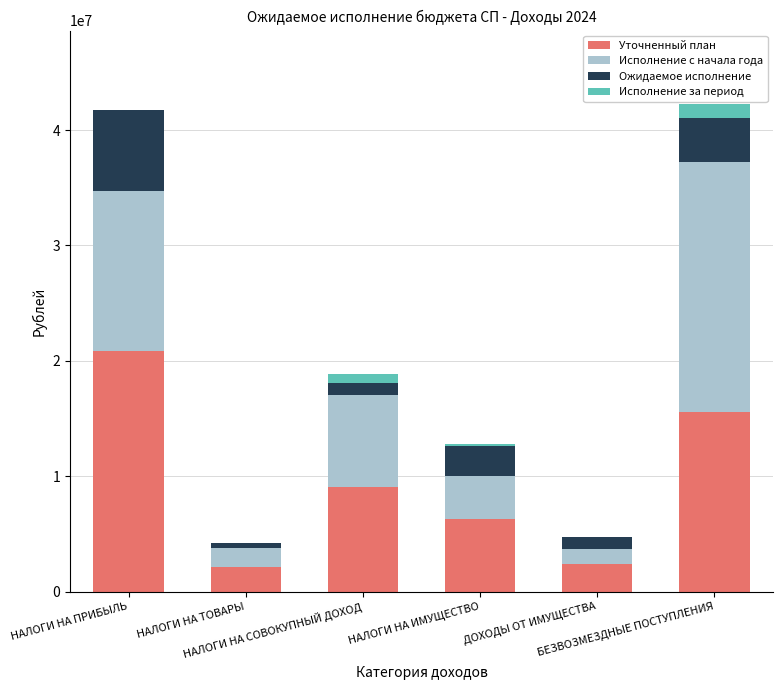

Where does the Уточненный план series first go above 9042790?

НАЛОГИ НА ПРИБЫЛЬ